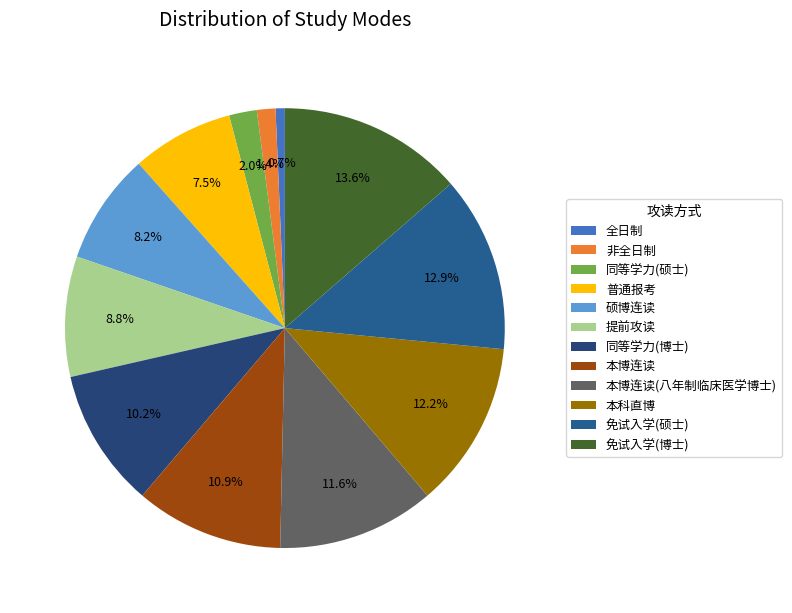

What percentage is the 本博连读 slice, to the nearest percent?

11%